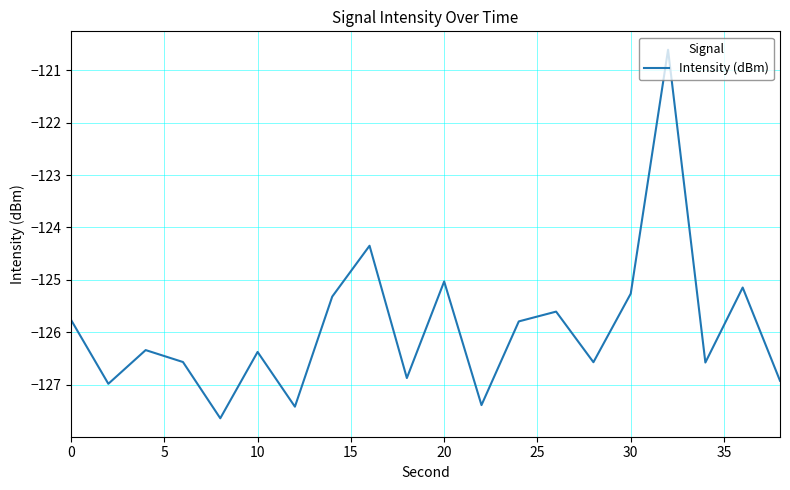

What is the greatest value displayed?

-120.6